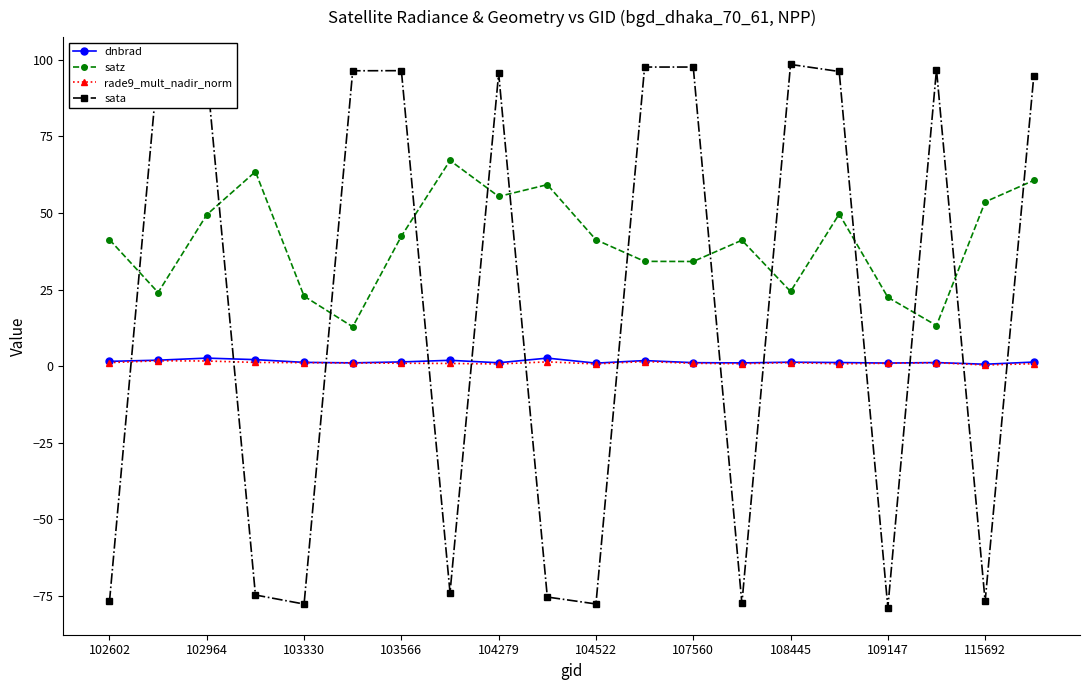

What is the difference between the maximum and minimum values in the satz series?

54.3